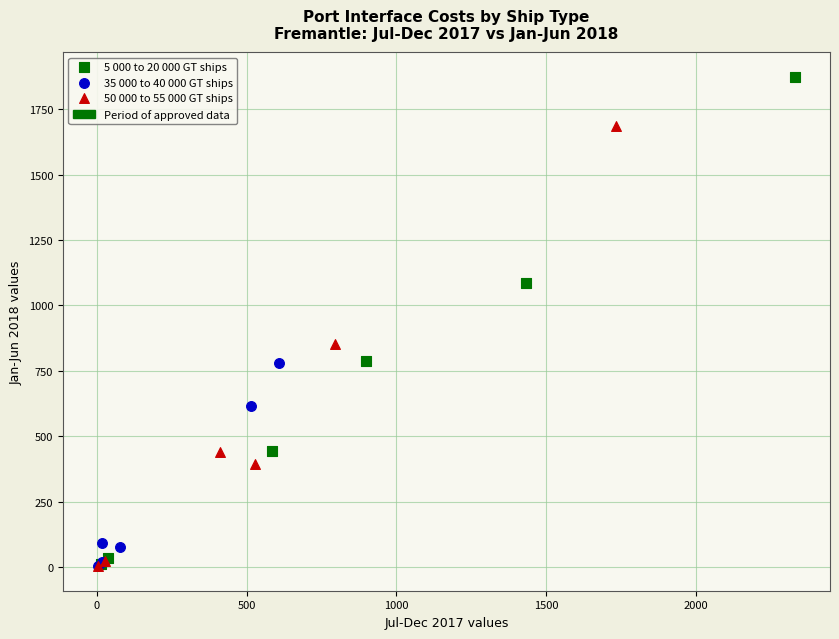

Which series has the largest Y range (max minus min)?

5 000 to 20 000 GT ships